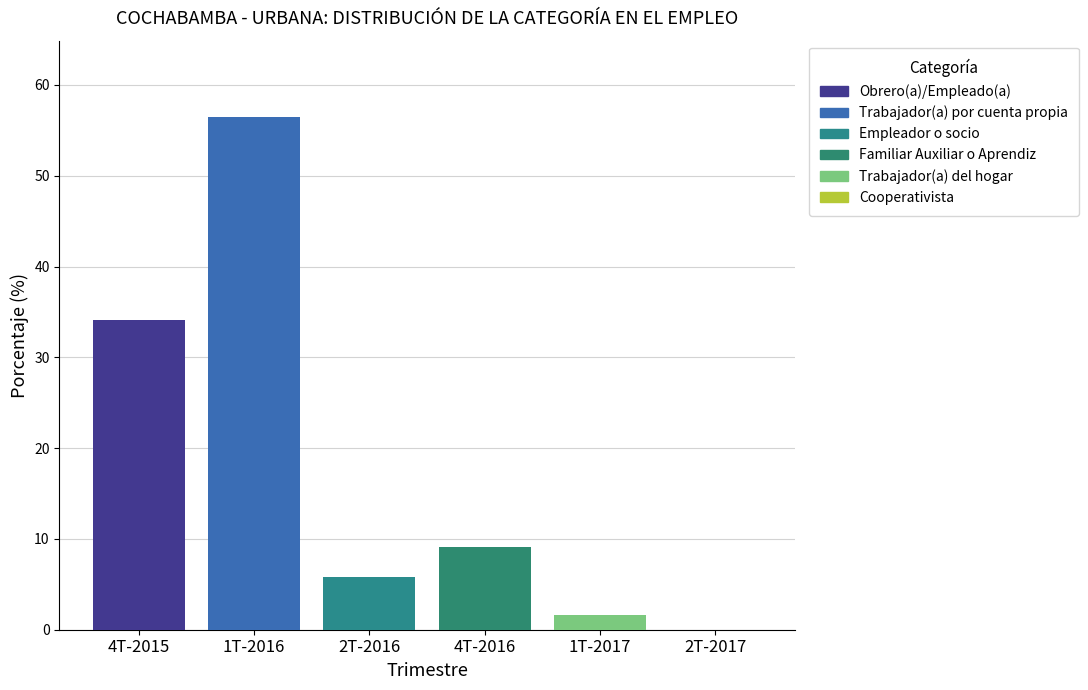

Is it true that Empleador o socio equals 5.8 at 2T-2016?

True